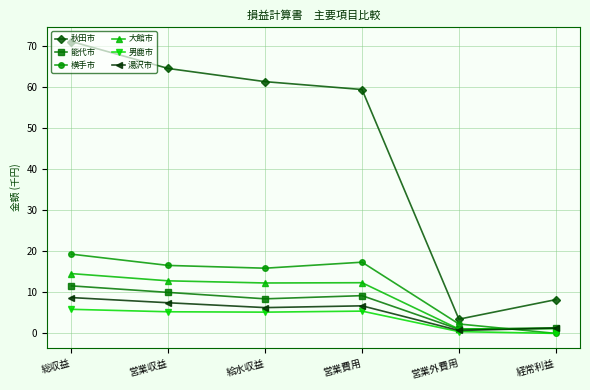

What is the value of the 男鹿市 point at the 1st from the left?

5.9